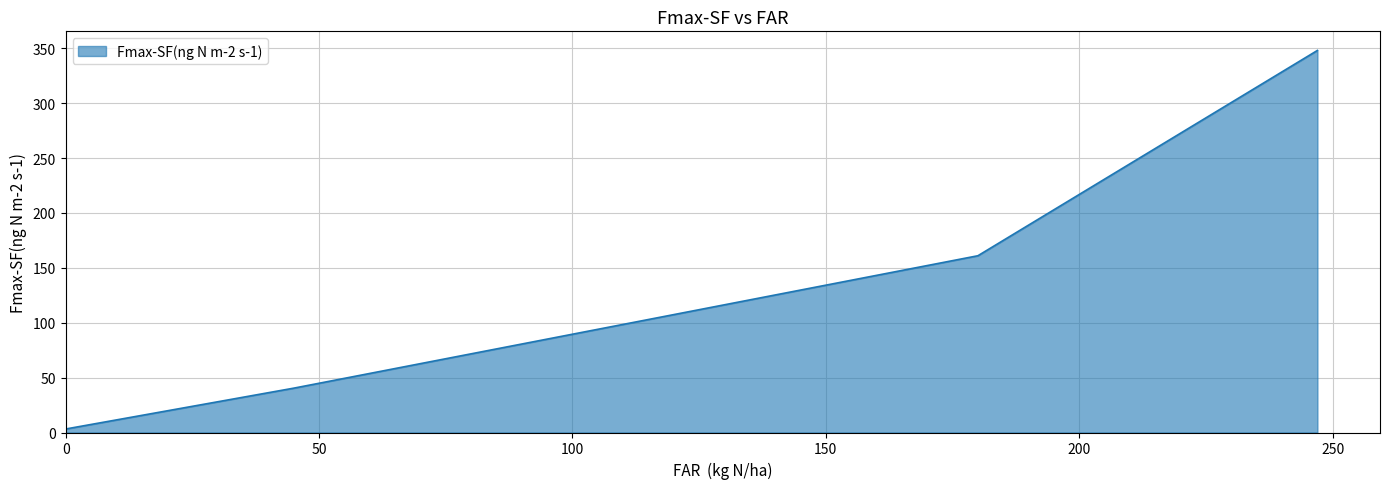

What value does the data have at 247?

348.0